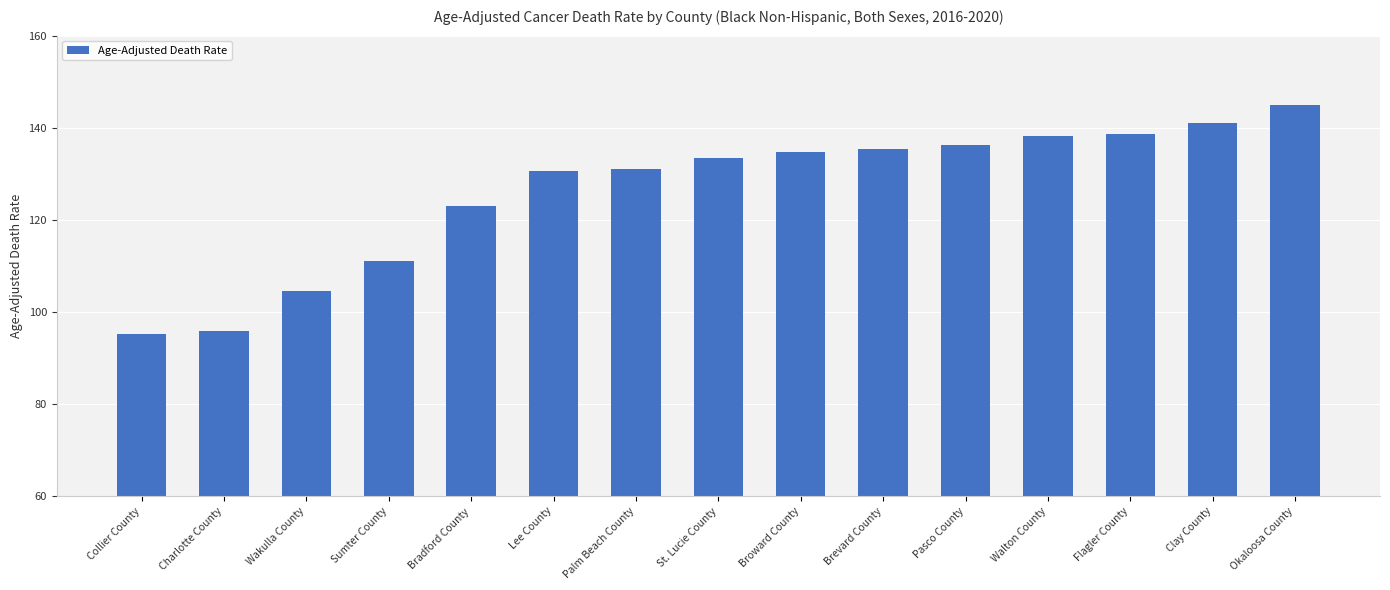

What is the sum of all values?

1893.4